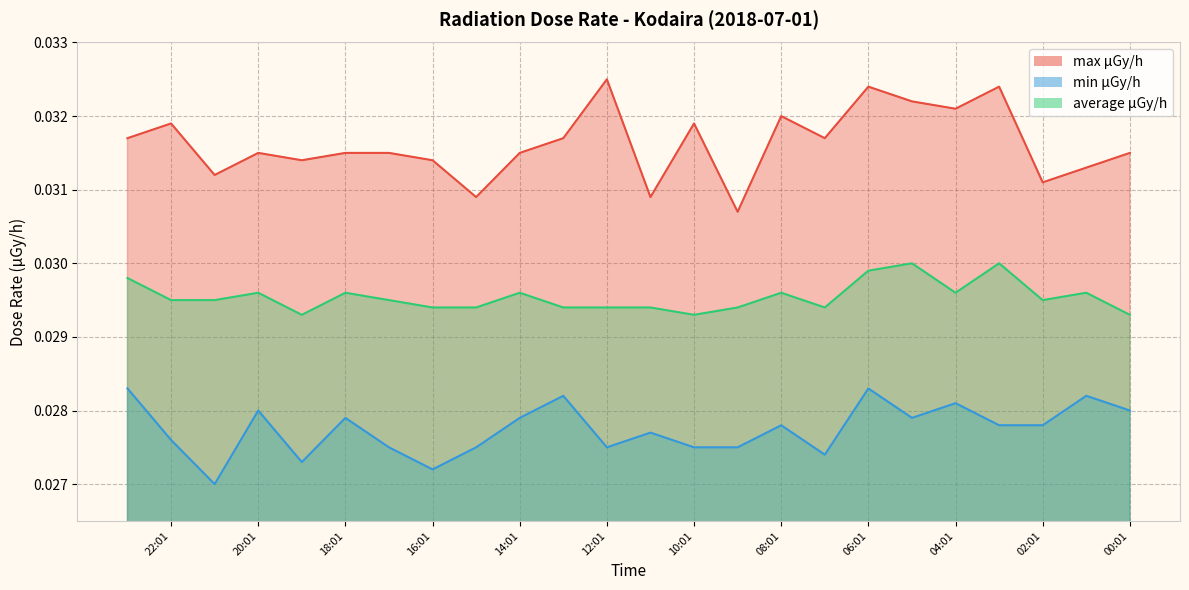

In min μGy/h, how many points are higher than both neighbors (excluding endpoints)?

8